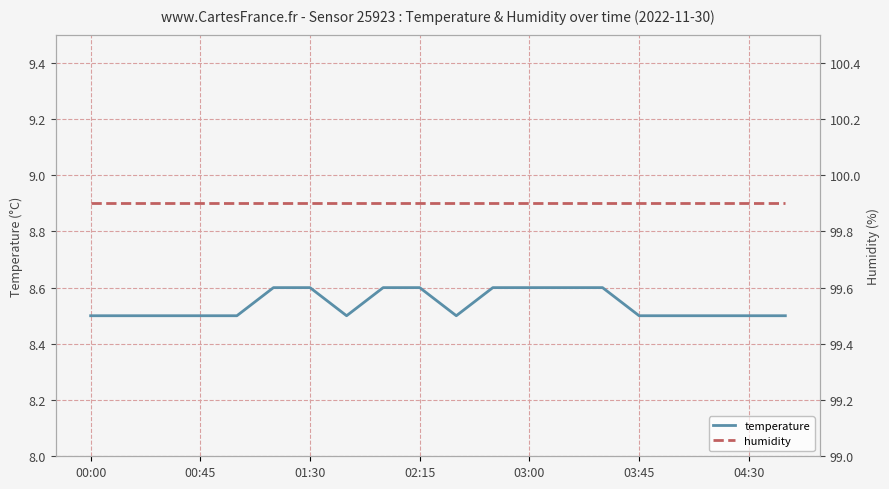

Which series has the largest total across all categories?

humidity